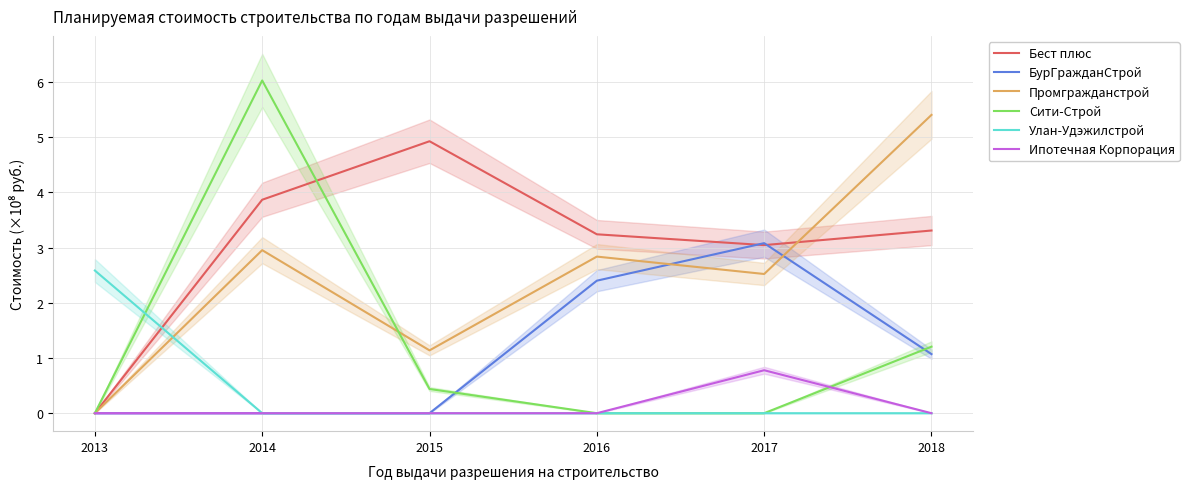

True or false: Бест плюс and Сити-Строй cross at least once.

True